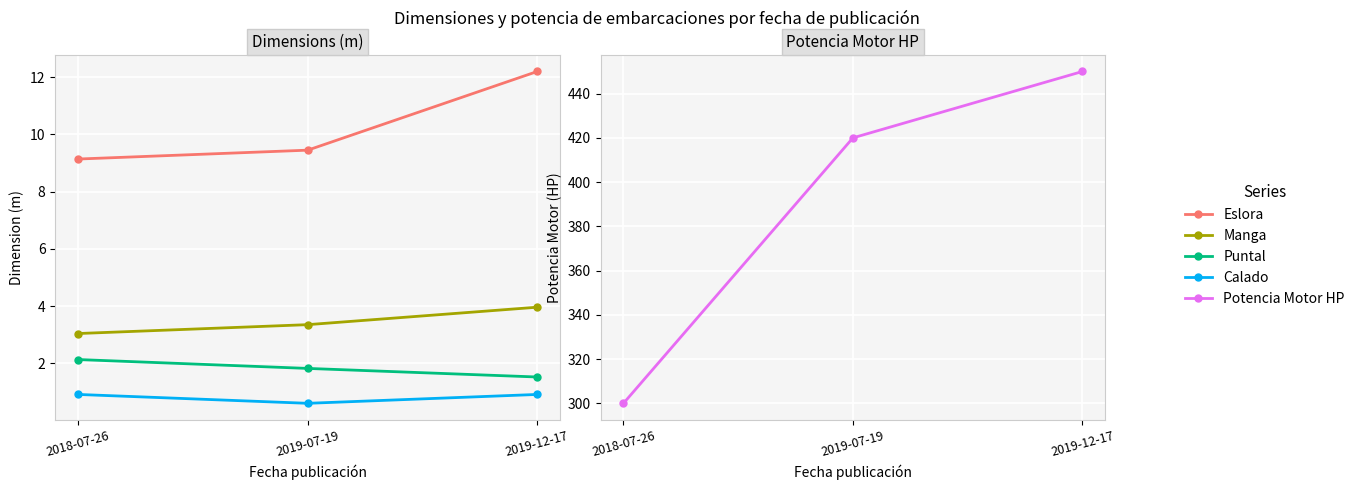

True or false: Calado has a value of 0.2 at 2019-12-17.

False